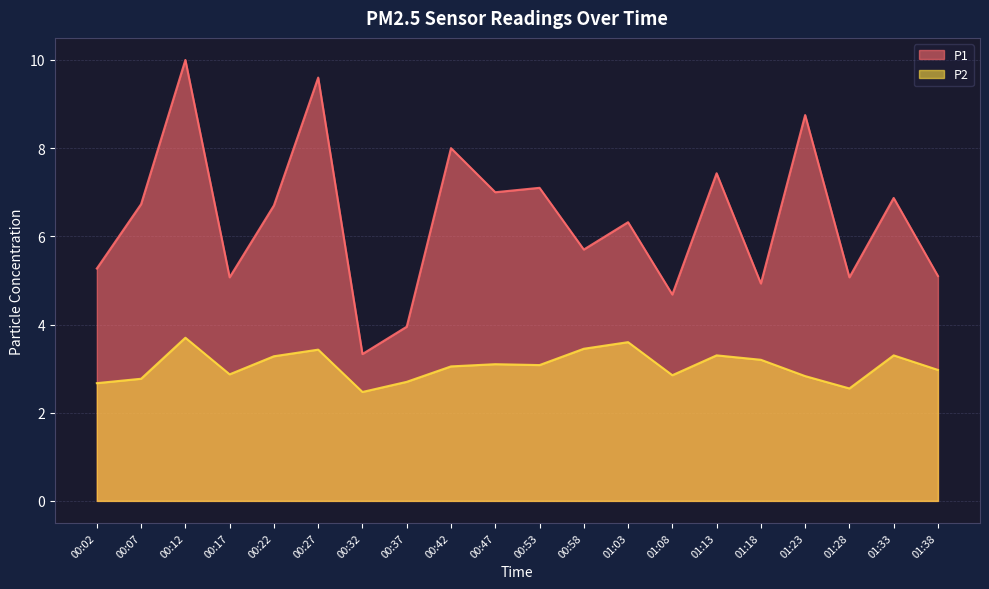

Where does the P2 series first go above 3?

00:12